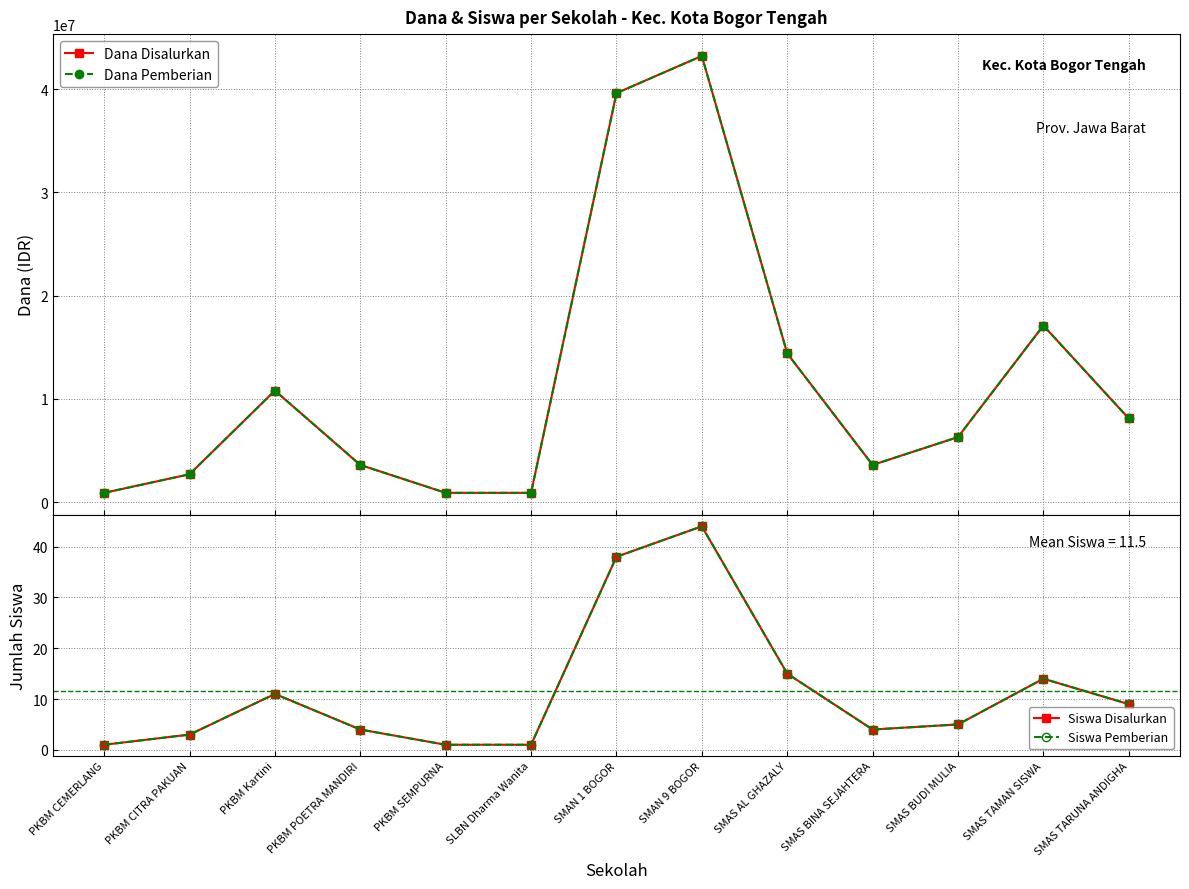

How many data points in Dana Pemberian are above 6300000?

6